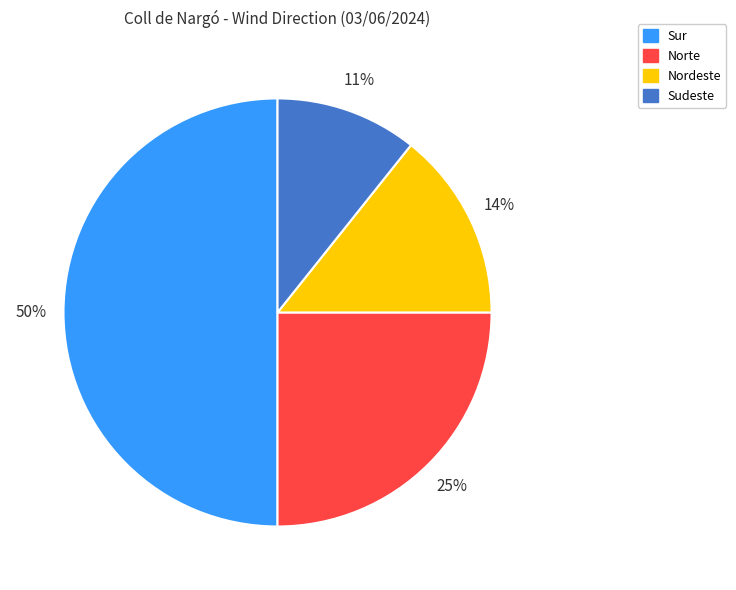

Which category has the biggest portion of the pie?

Sur